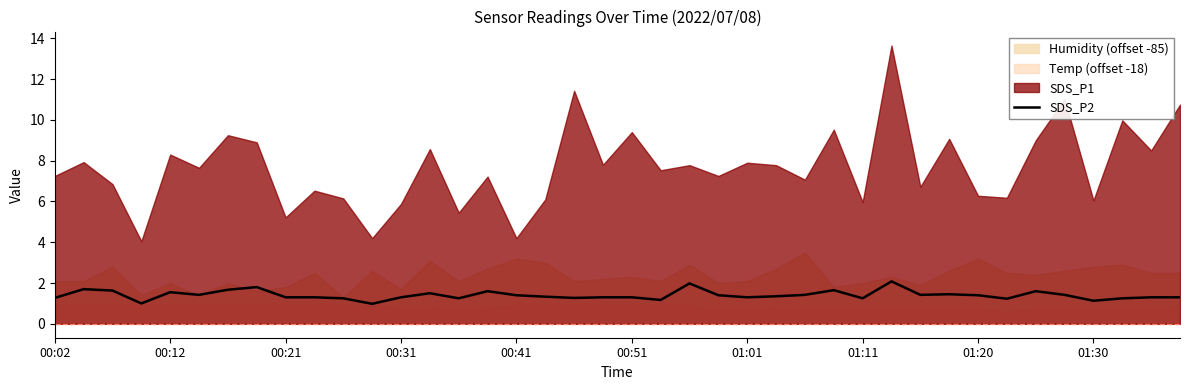

How many data points are less than 1?

1